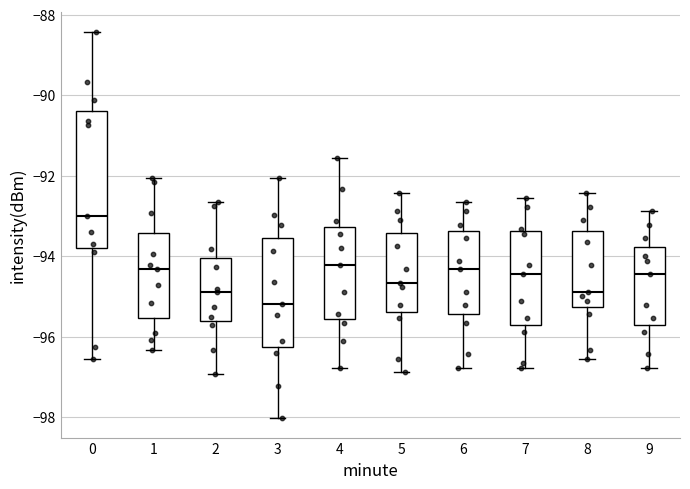

Reading left to right, read every box against the y-axis: the position of its median line, the range the box covers, and the ends of its whiskers. The values are not printed on the chart, so give them approximately, as read against the axis.

0: median -93.0, box -93.8 to -90.4, whiskers -96.6 to -88.4
1: median -94.4, box -95.6 to -93.4, whiskers -96.4 to -92.0
2: median -94.8, box -95.6 to -94.0, whiskers -97.0 to -92.6
3: median -95.2, box -96.2 to -93.6, whiskers -98.0 to -92.0
4: median -94.2, box -95.6 to -93.2, whiskers -96.8 to -91.6
5: median -94.6, box -95.4 to -93.4, whiskers -96.8 to -92.4
6: median -94.4, box -95.4 to -93.4, whiskers -96.8 to -92.6
7: median -94.4, box -95.8 to -93.4, whiskers -96.8 to -92.6
8: median -94.8, box -95.2 to -93.4, whiskers -96.6 to -92.4
9: median -94.4, box -95.8 to -93.8, whiskers -96.8 to -92.8